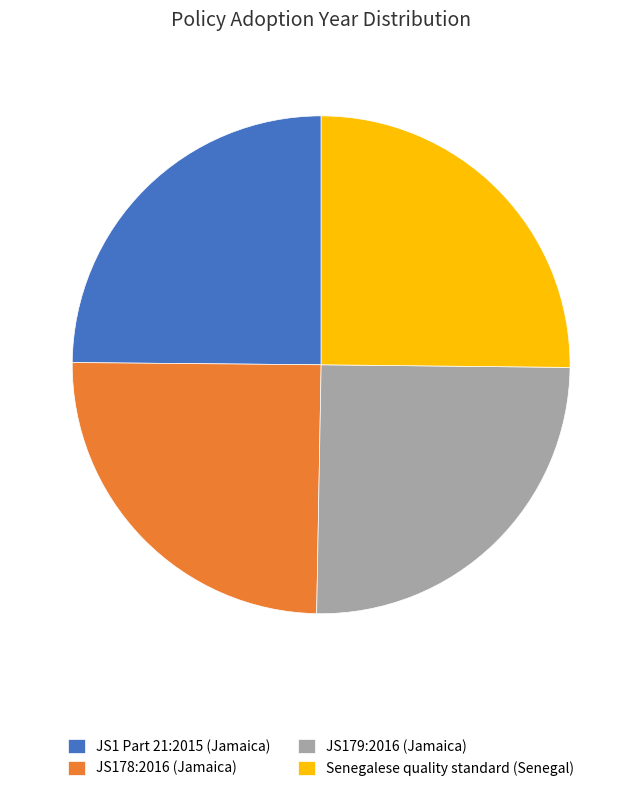

Is it true that JS178:2016 (Jamaica) is 32% of the pie?

False